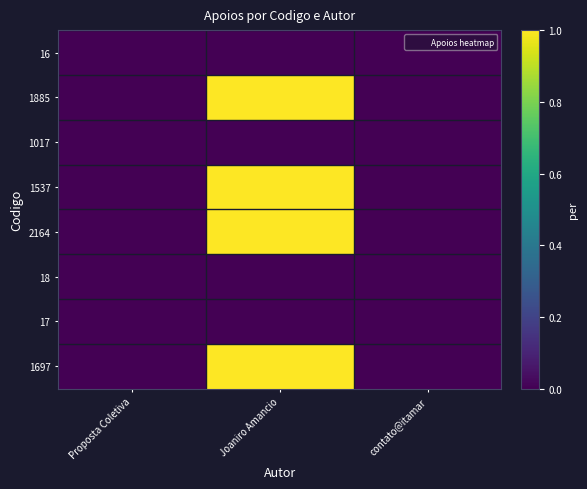

What is the difference between the highest and lowest values at Joaniro Amancio?

1